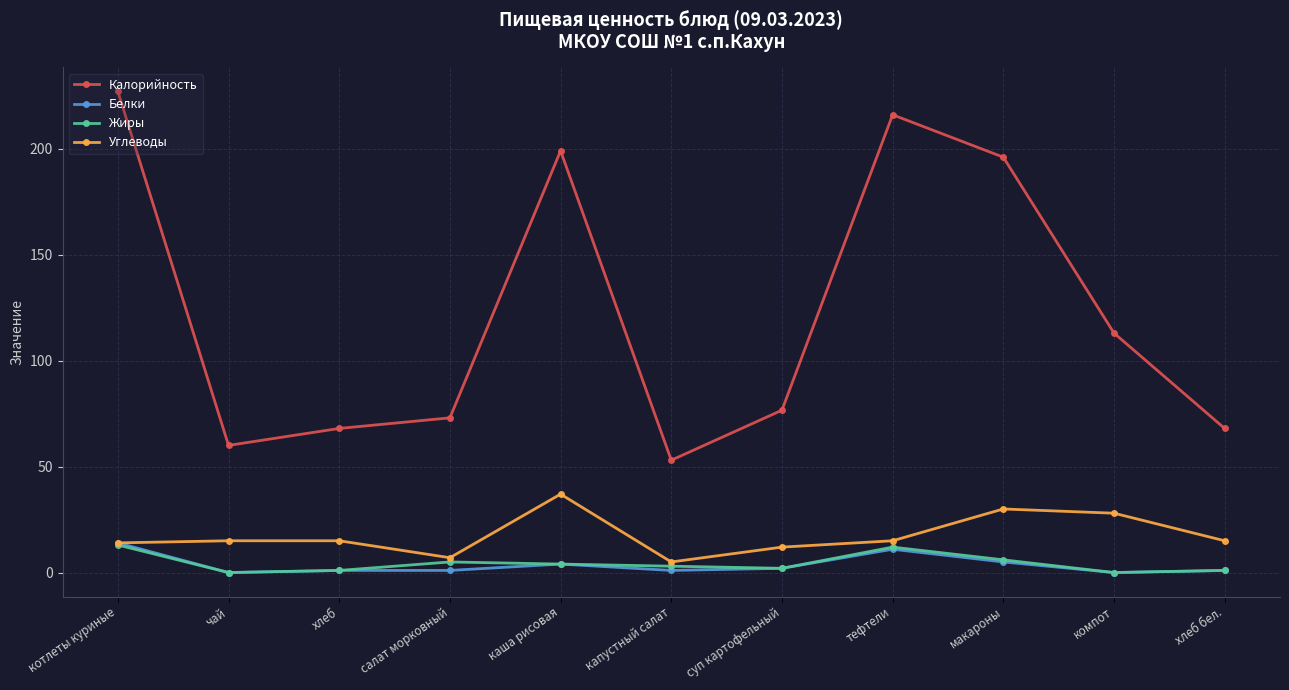

At which label is Калорийность closest to 140?

компот